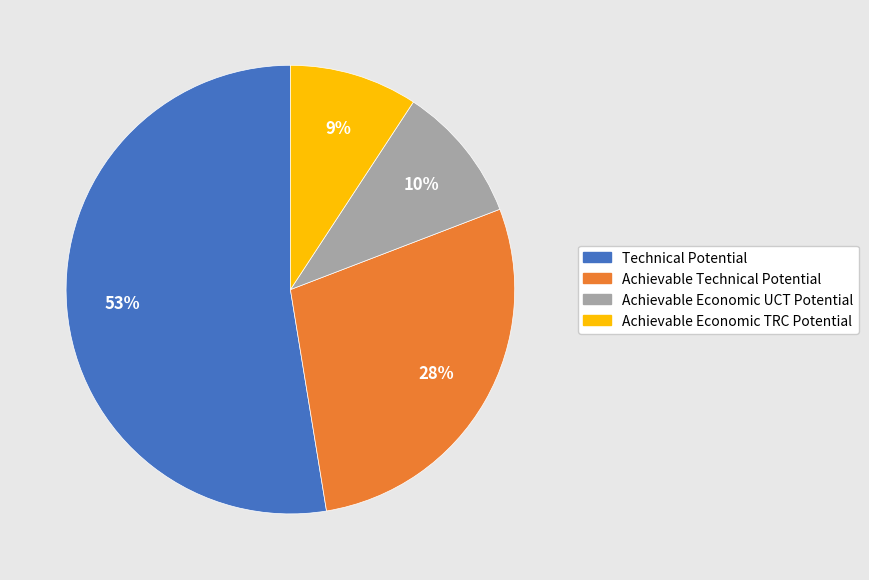

Rank the categories by value from highest to lowest.

Technical Potential, Achievable Technical Potential, Achievable Economic UCT Potential, Achievable Economic TRC Potential